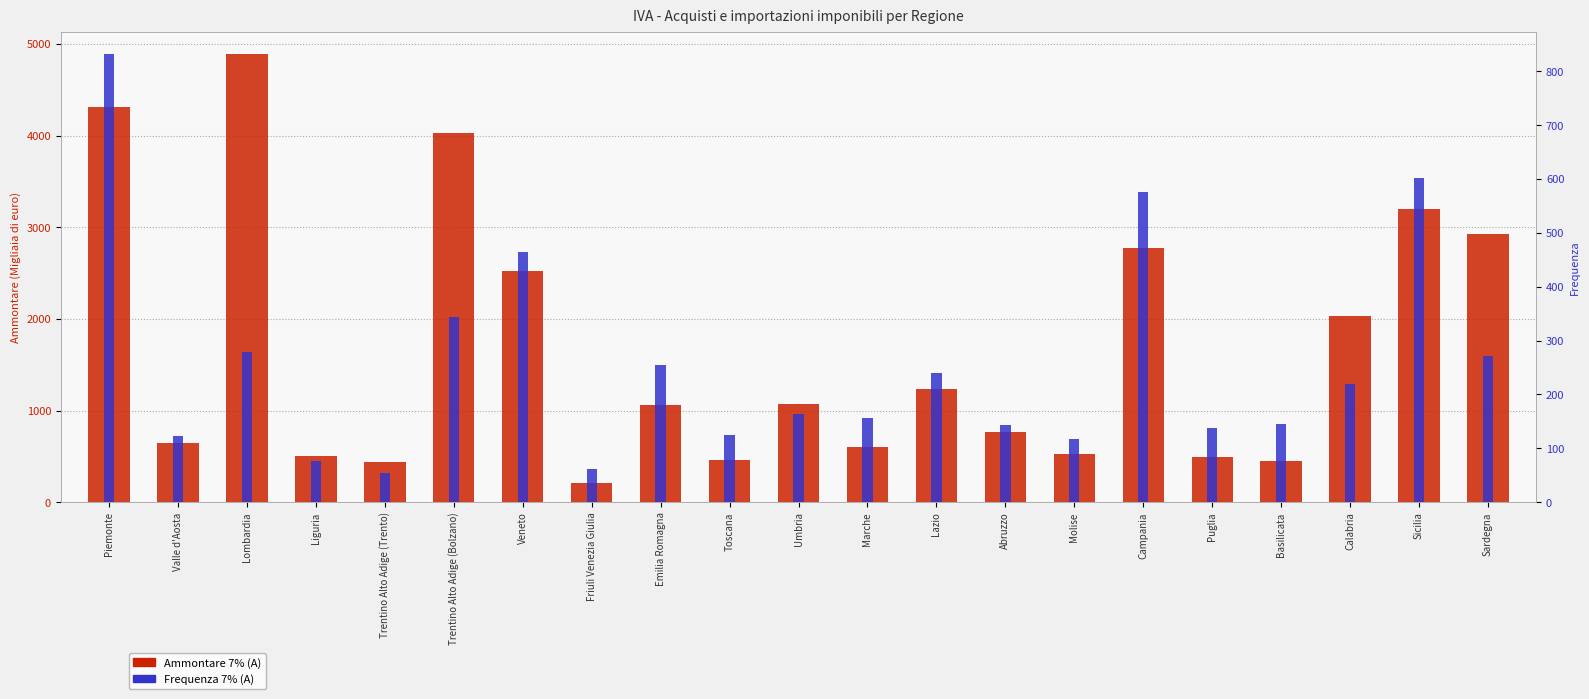

Rank the series at Piemonte from lowest to highest value.

Frequenza 7% (A), Ammontare 7% (A)